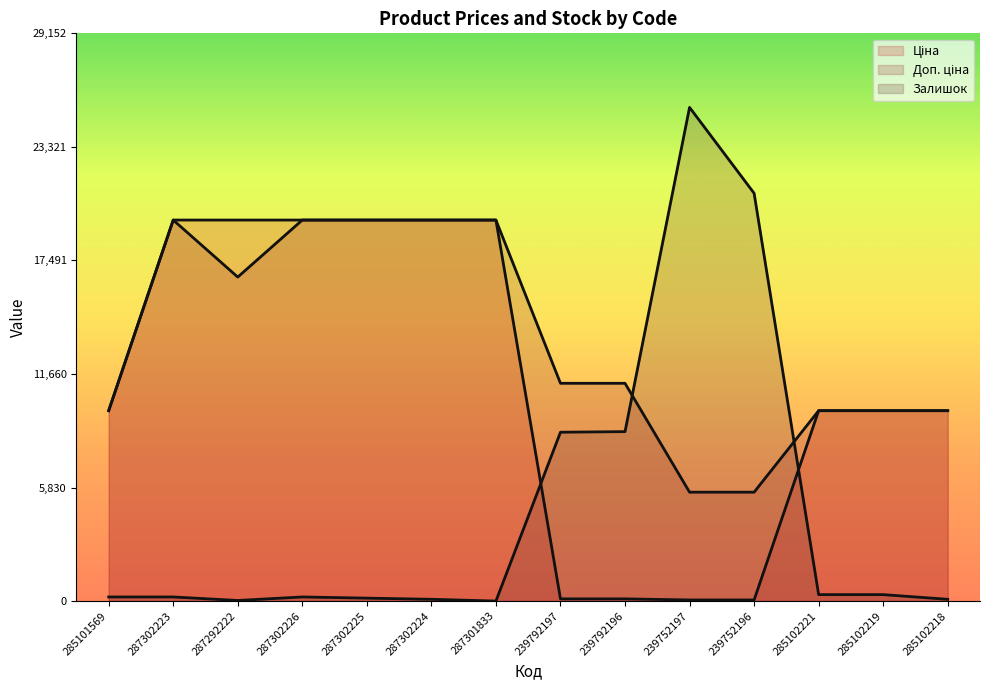

True or false: Доп. ціна has more than 2 interior local peaks.

False